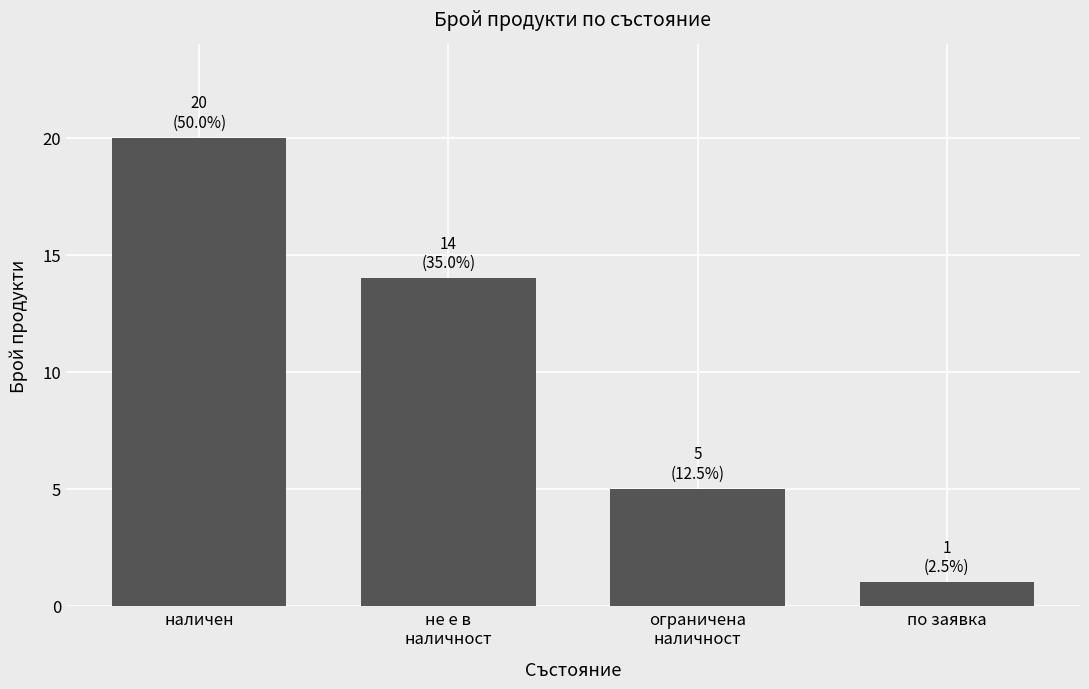

Where does the data first go above 14?

наличен